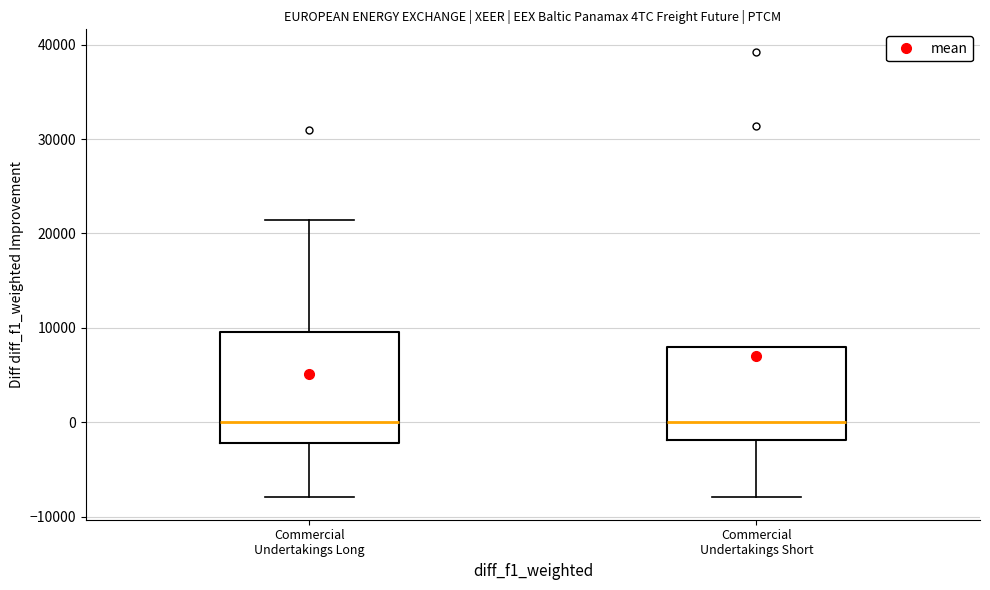

Reading left to right, transcribe this box plot: for each box, give where its median line is, the range the box spans, and where its two whiskers end, as read against the y-axis. The values are not printed on the chart, so give them approximately, as read against the axis.

Commercial Undertakings Long: median 0, box -2000 to 10000, whiskers -8000 to 21000
Commercial Undertakings Short: median 0, box -2000 to 8000, whiskers -8000 to 8000